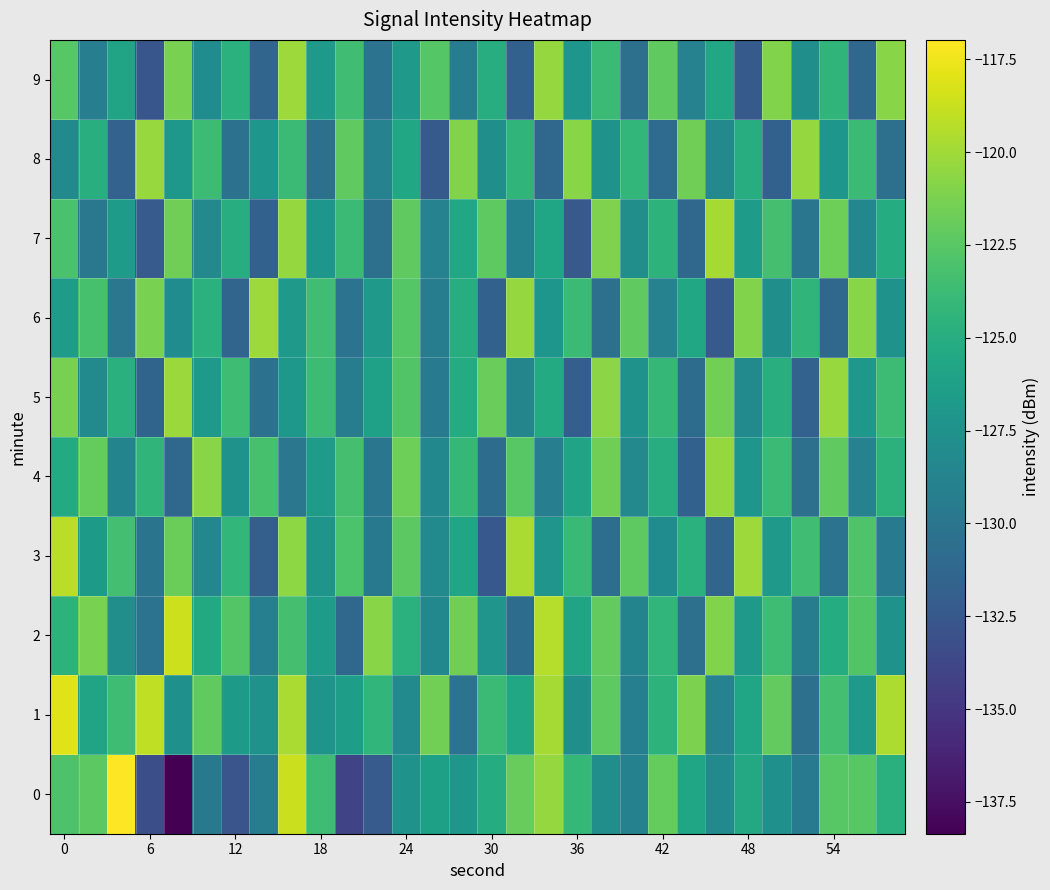

How many categories are shown in the chart?

30